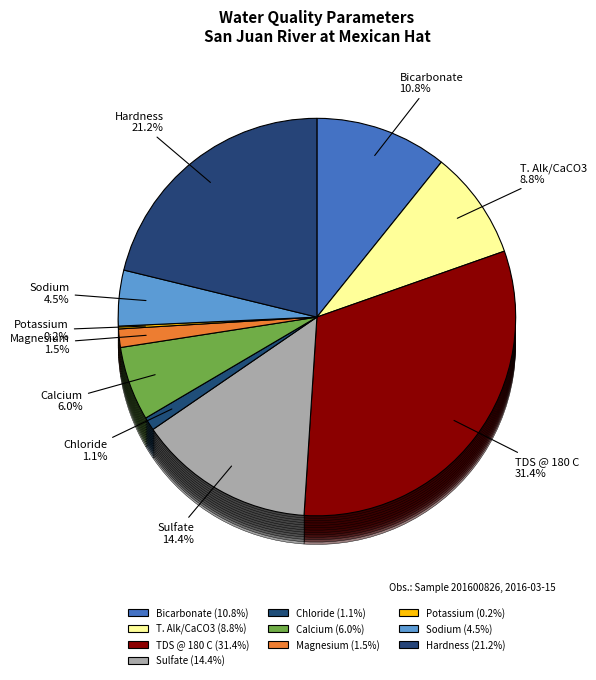

Does any single category account for the majority?

No